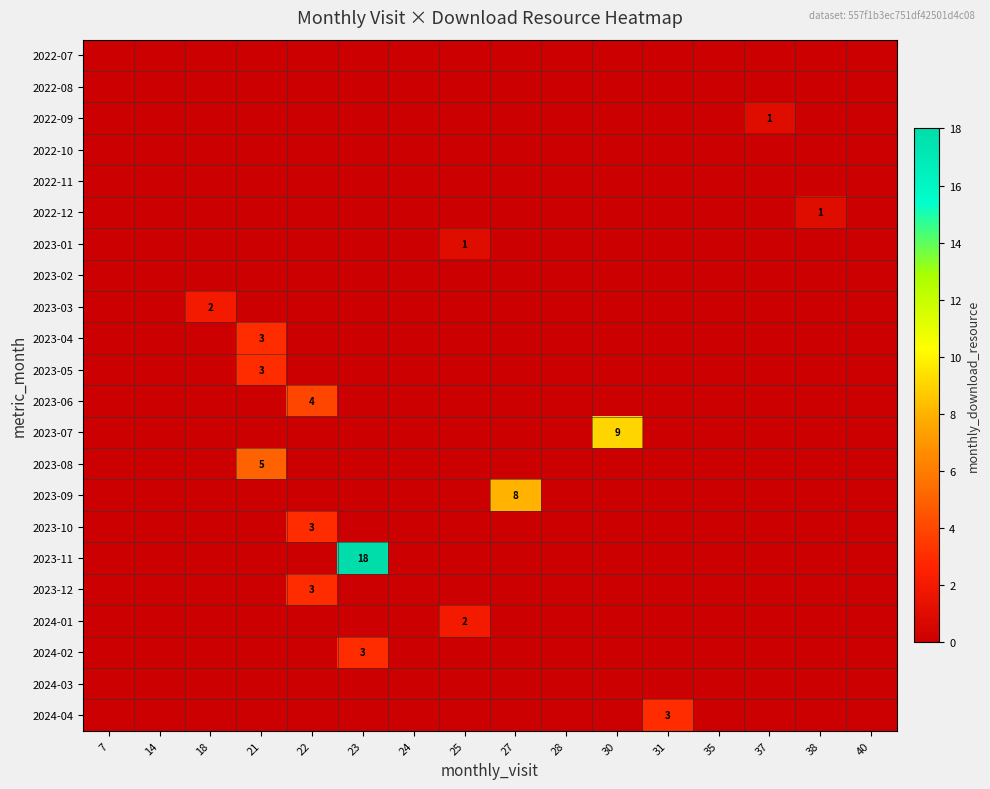

The 2023-08 series shows 5 at 21. True or false?

True